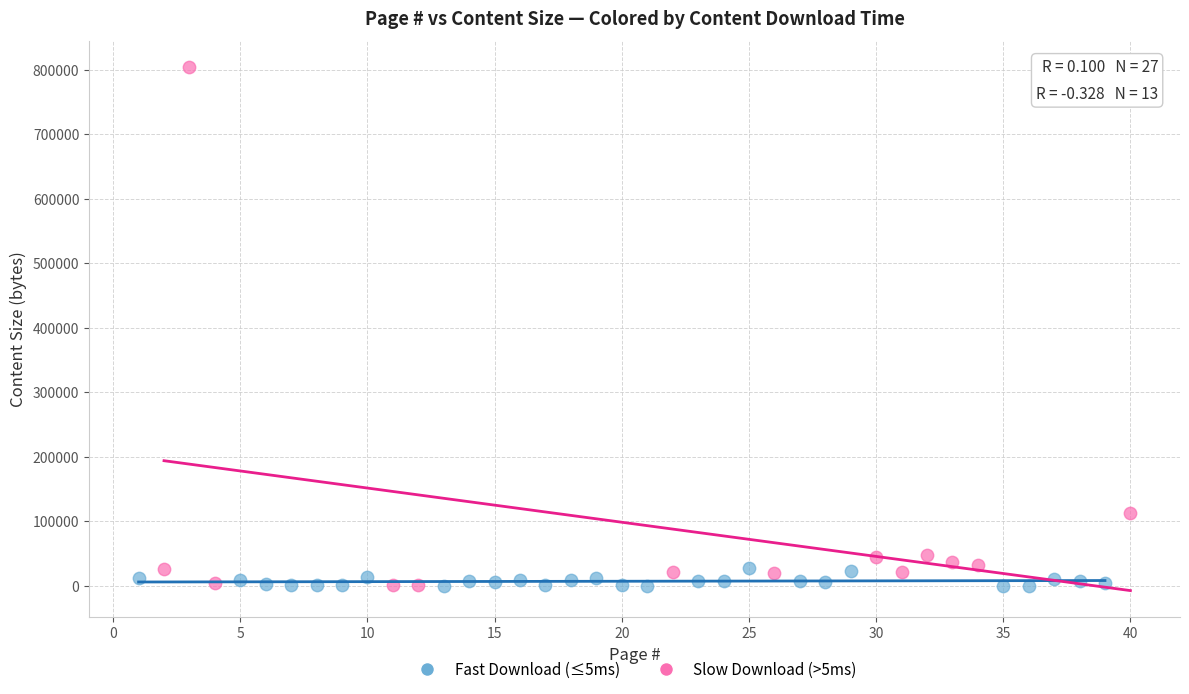

Which series has the widest spread of Y values?

Slow Download (>5ms)